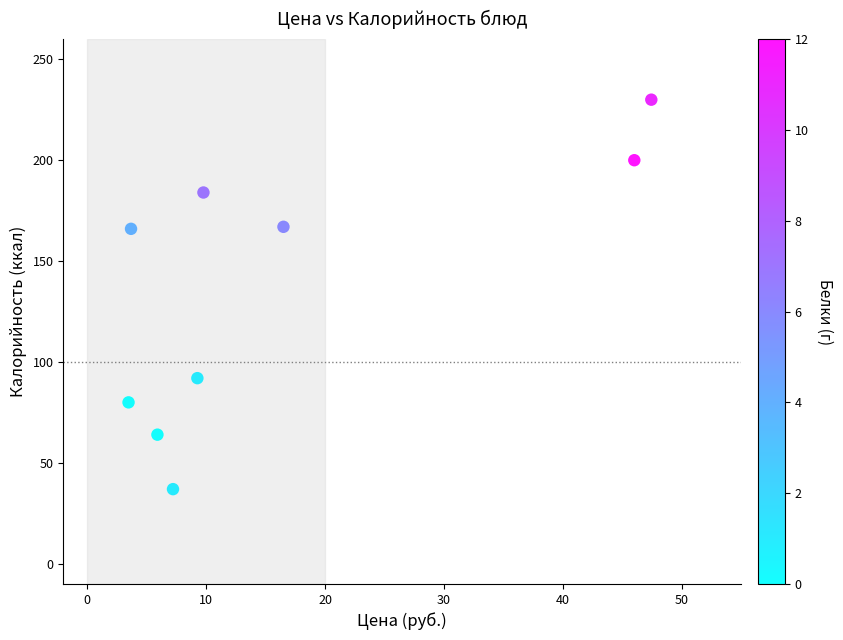

What is the range of Y values (max minus min)?

193